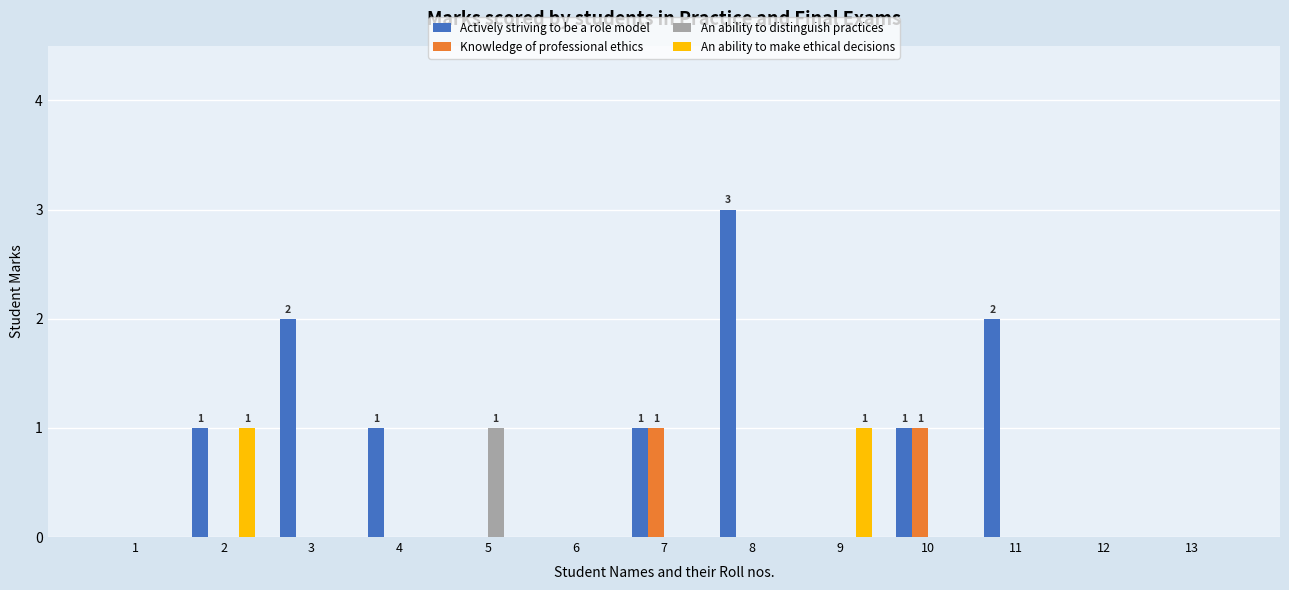

Does the chart contain stacked bars?

No